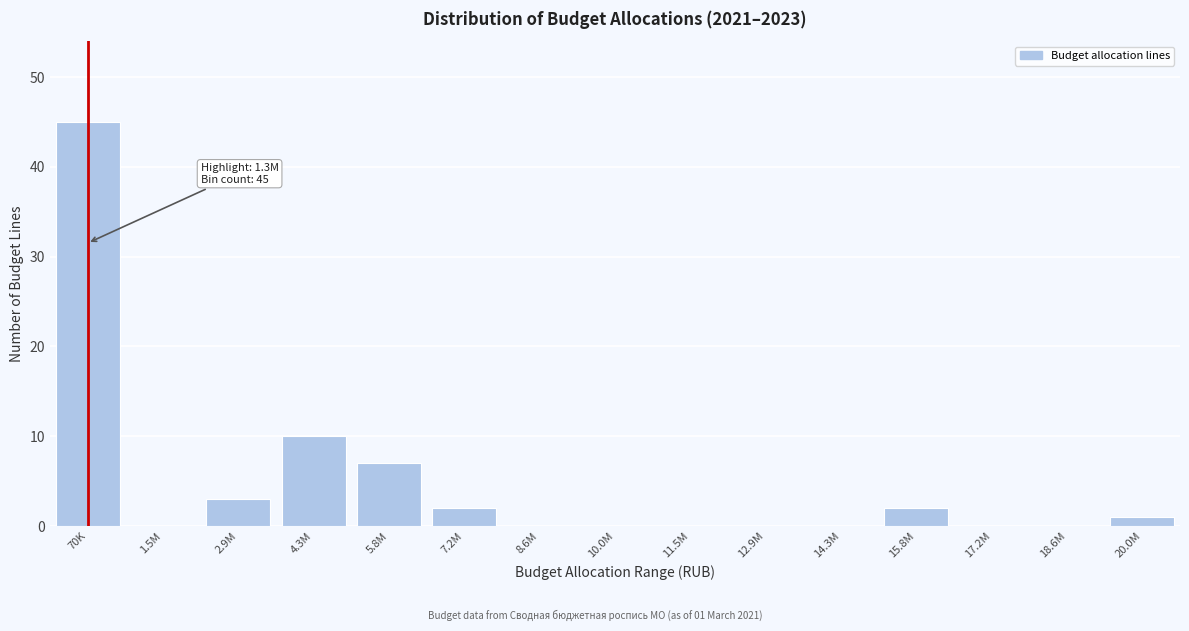

Reading right to left, transcribe all the data shown in this chart.

20.0M=1	18.6M=0	17.2M=0	15.8M=2	14.3M=0	12.9M=0	11.5M=0	10.0M=0	8.6M=0	7.2M=2	5.8M=7	4.3M=10	2.9M=3	1.5M=0	70K=45